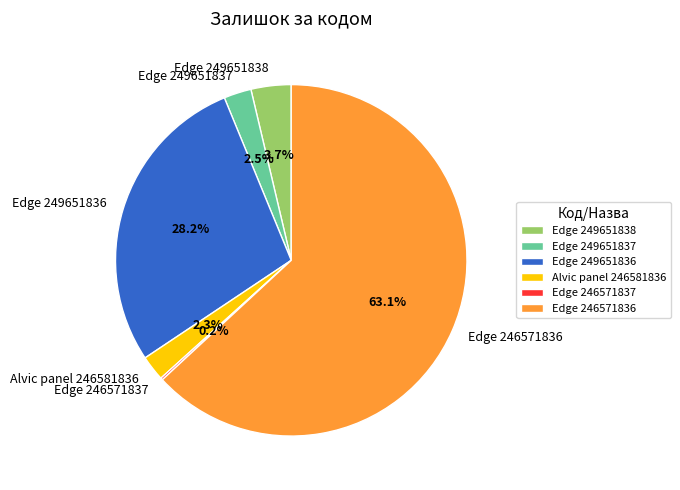

Which category has the biggest portion of the pie?

Edge 246571836